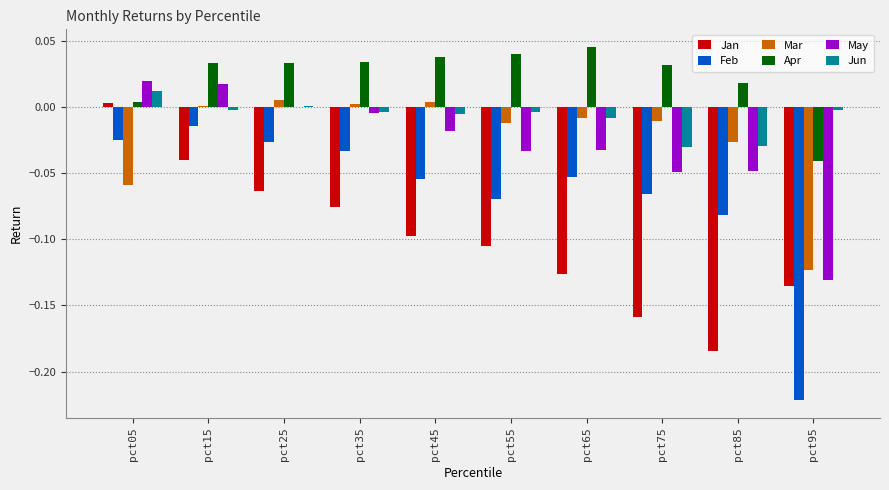

Count the number of categories in the chart.

10